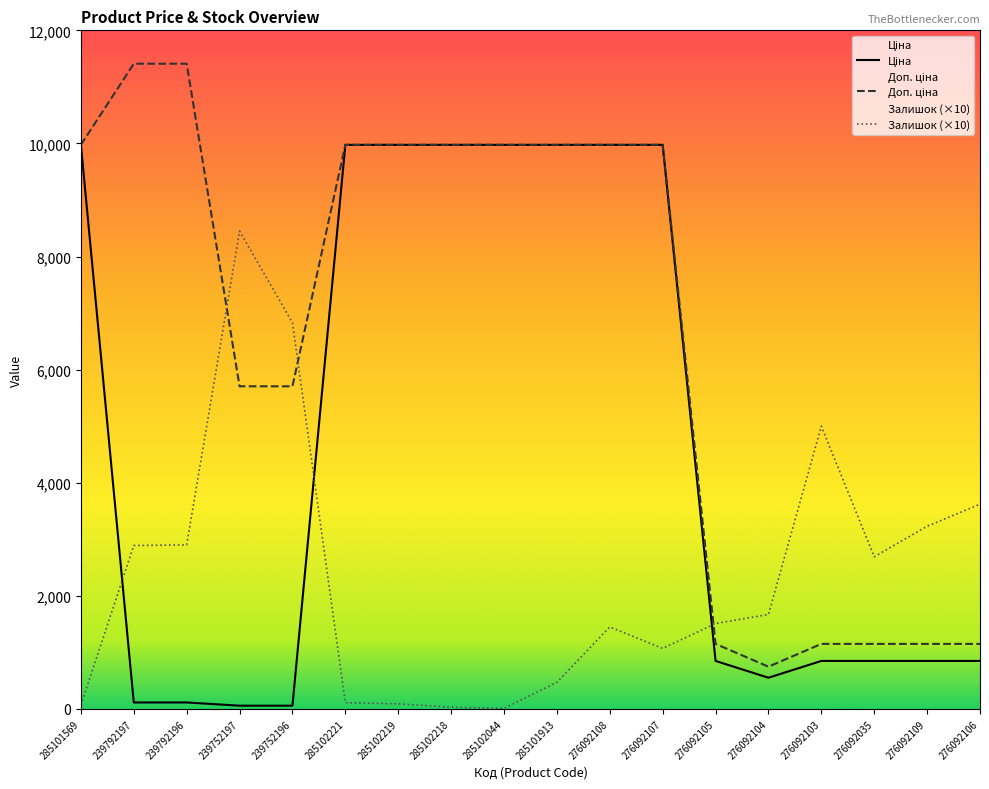

What is the minimum value for Доп. ціна?

747.0